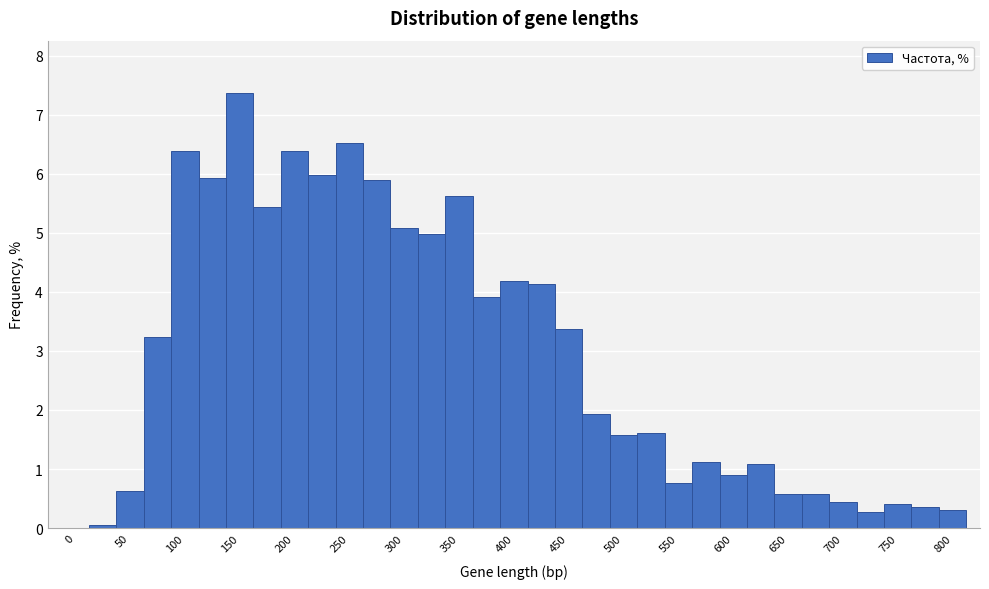

Over which range of the x-axis is the bar tallest?

137.5 to 162.5